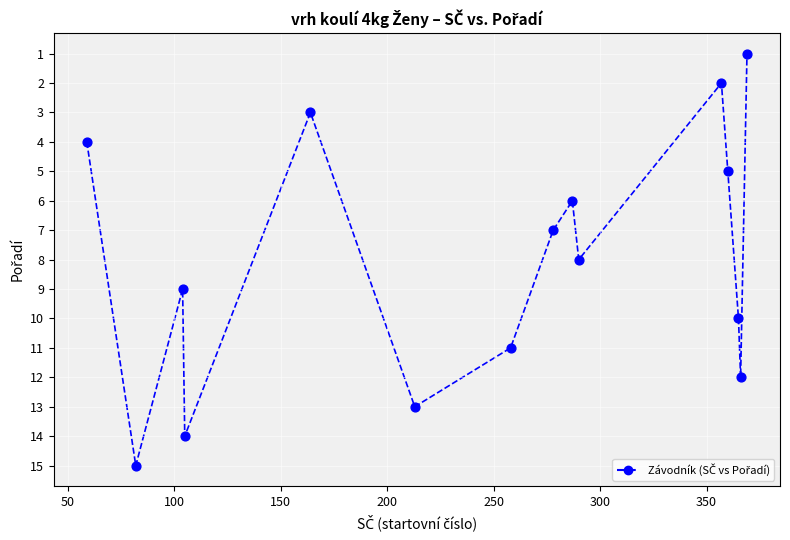

What is the range of X values (max minus min)?

310